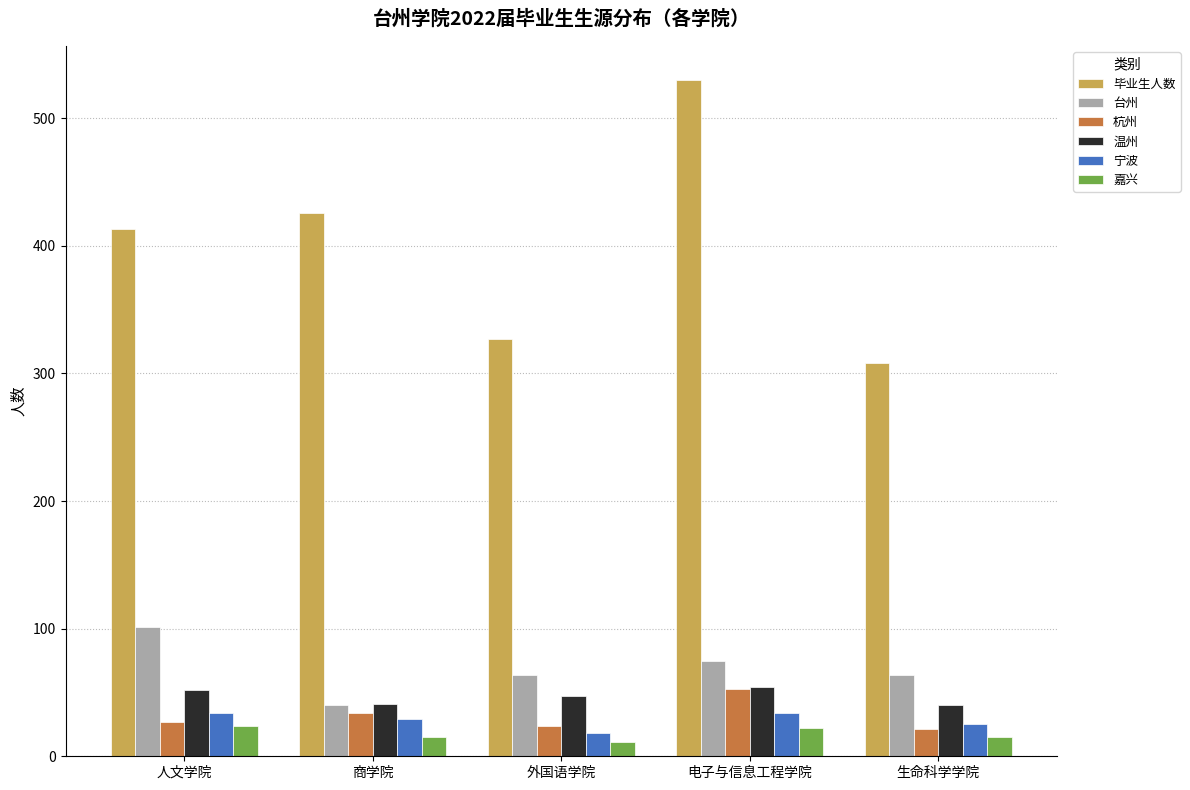

What is the difference between the highest and lowest values at 人文学院?

389